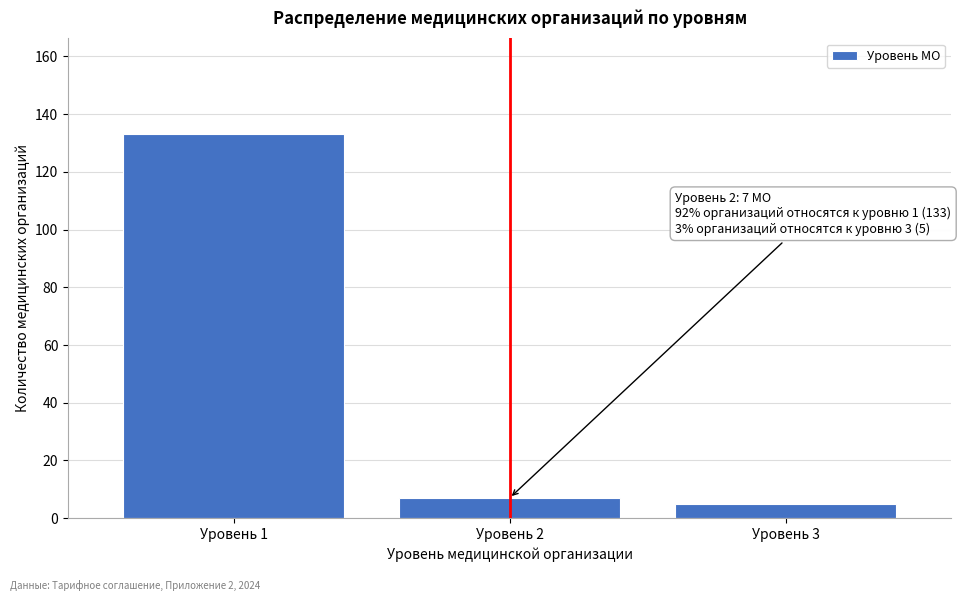

Reading right to left, list all the values displayed in this chart.

Уровень 3=5	Уровень 2=7	Уровень 1=133